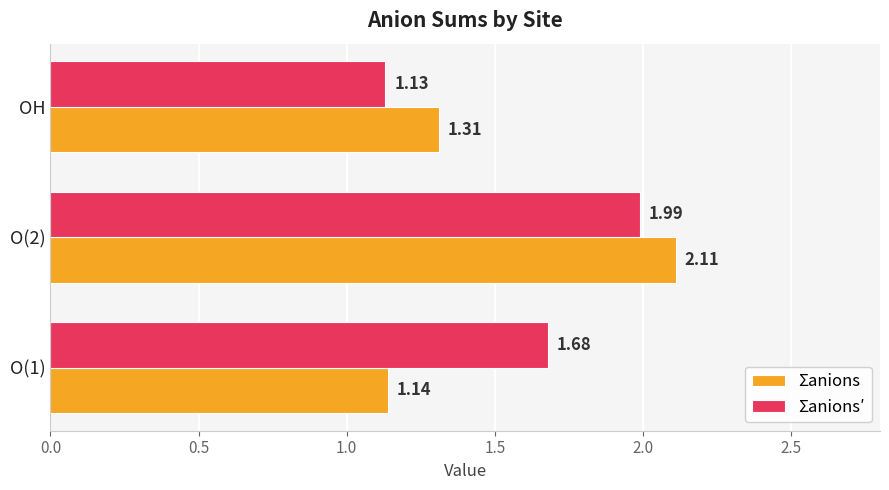

Which category has the highest value across all series?

O(2)